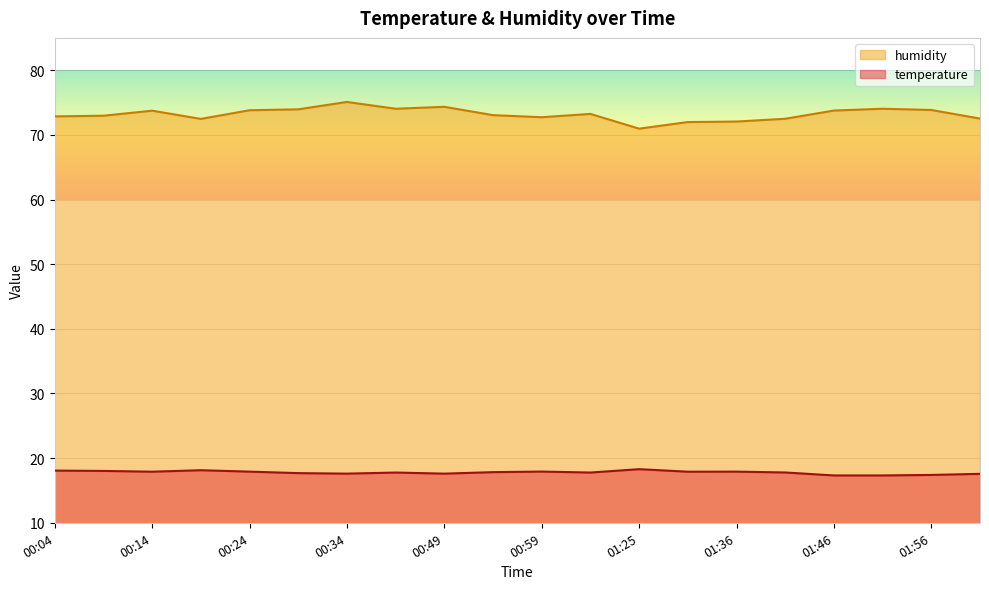

What is the label of the 10th point from the right?

00:59